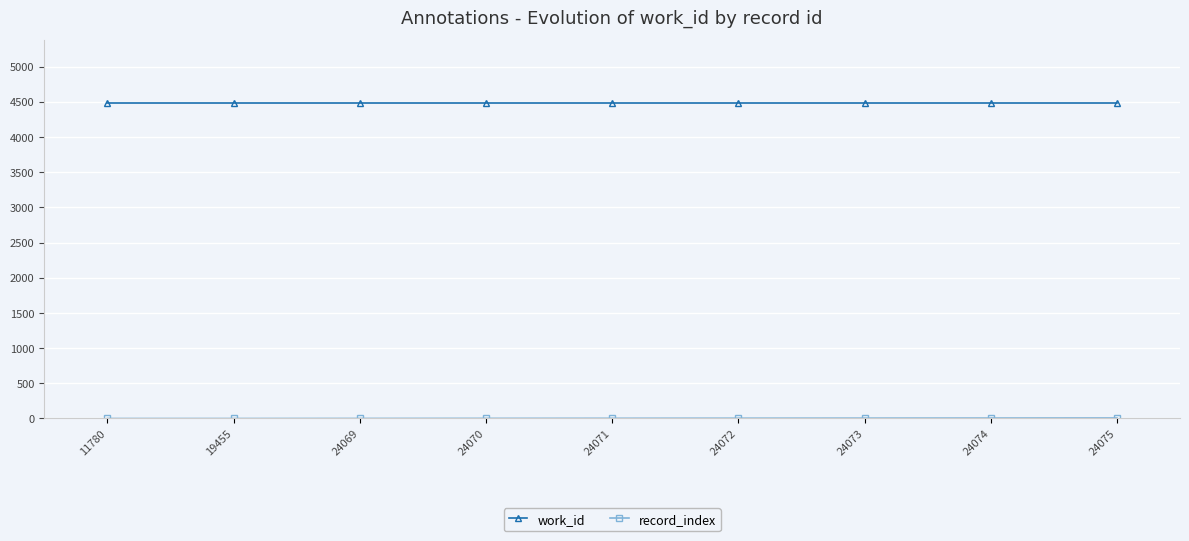

Is it true that work_id equals 6451 at 24070?

False